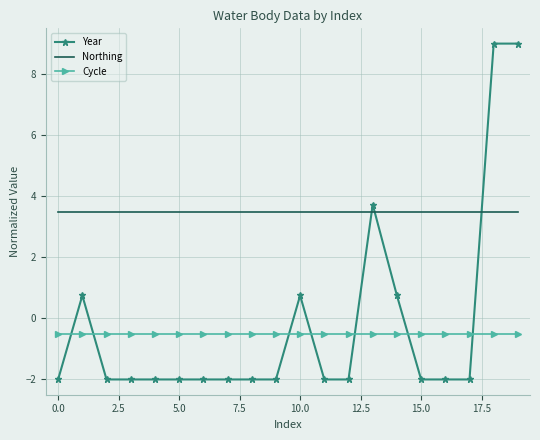

Rank the series by their maximum value, from lowest to highest.

Cycle, Northing, Year